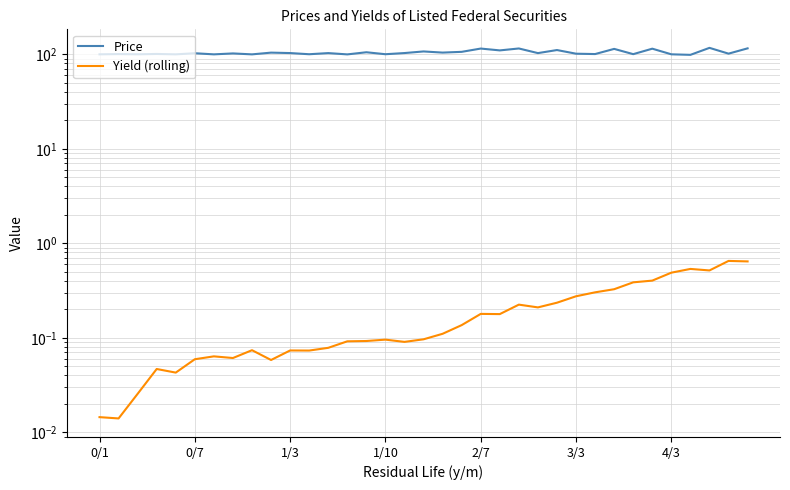

True or false: Yield (rolling) and Price cross at least once.

False